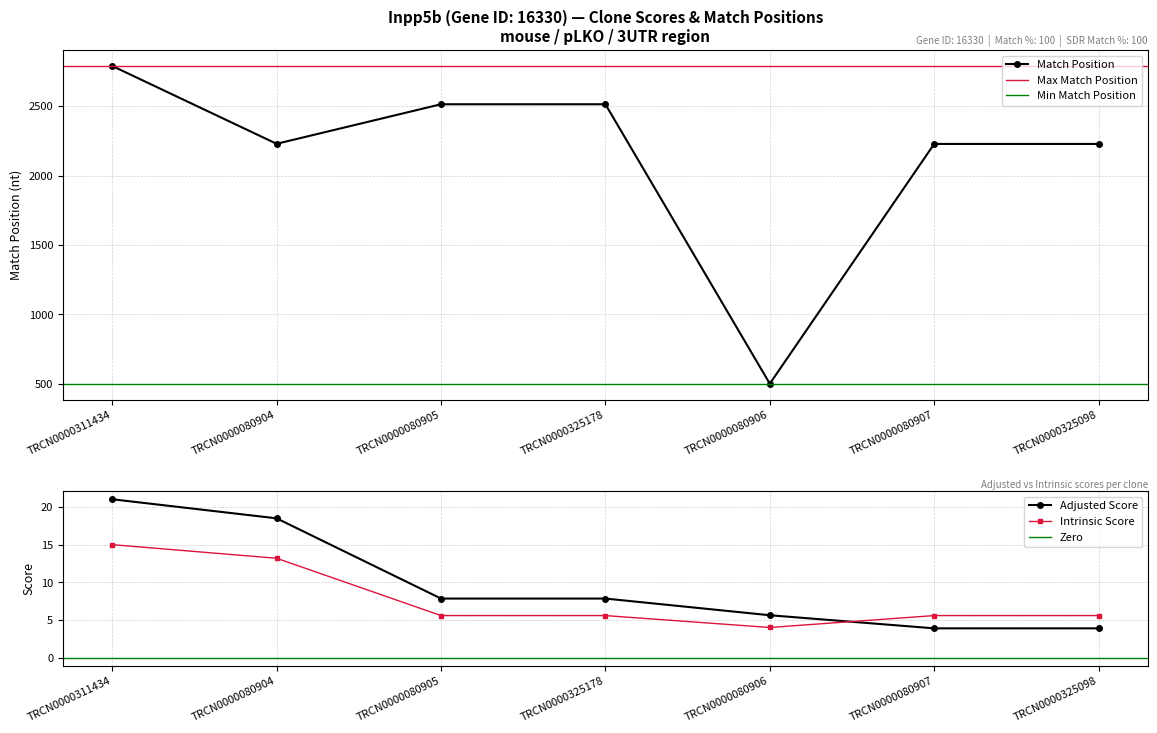

Which series changed the most between TRCN0000080905 and TRCN0000325098?

Match Position